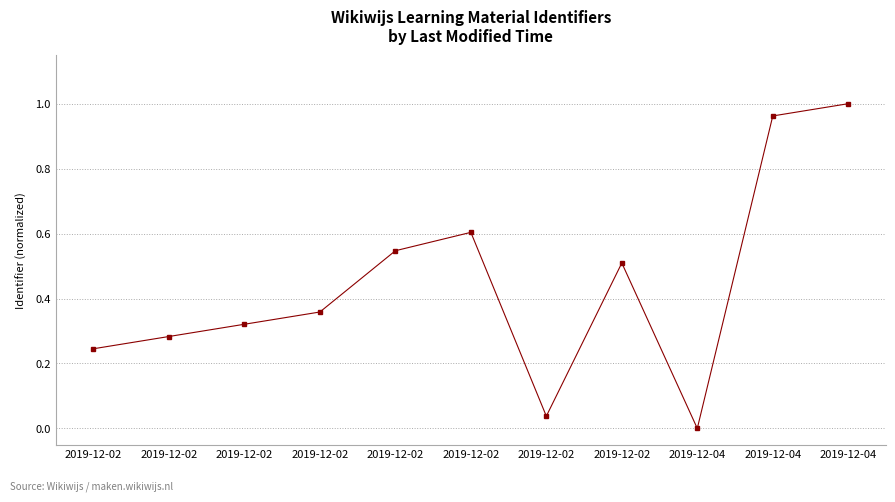

What is the sum of all values?

4.9